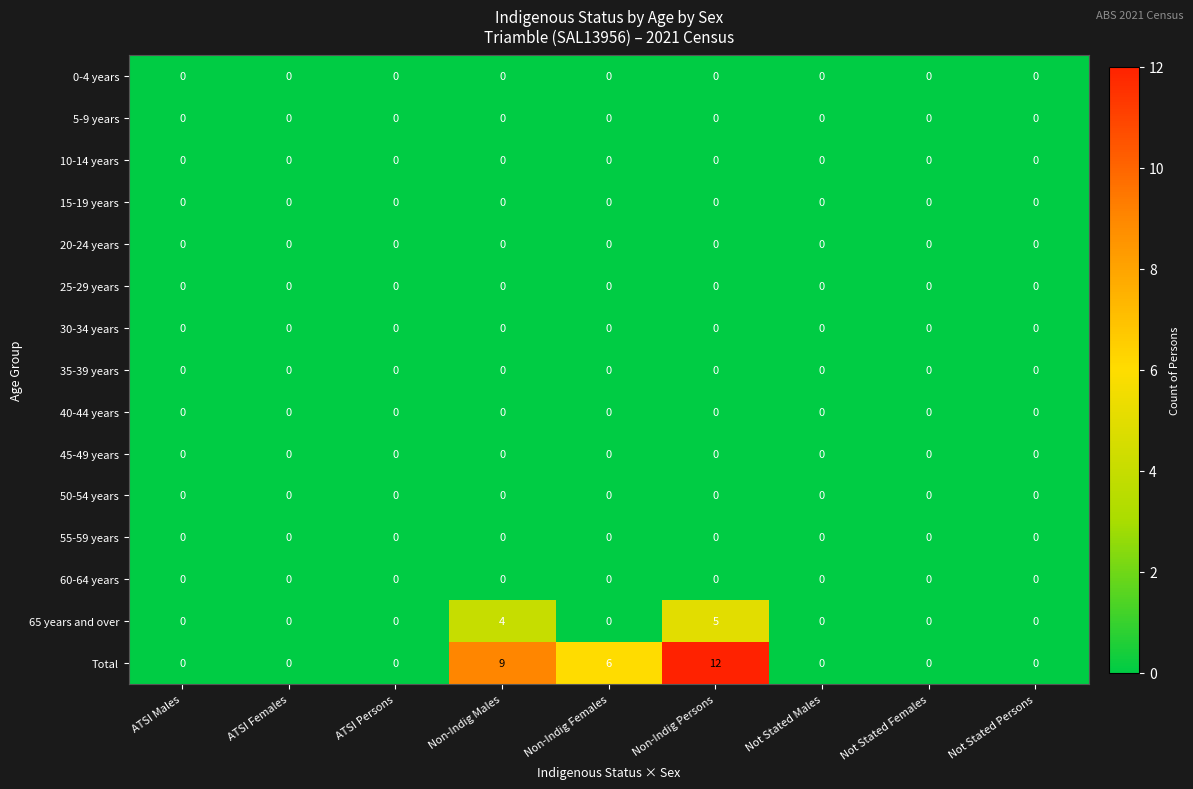

Which series has the largest range (max minus min)?

Total